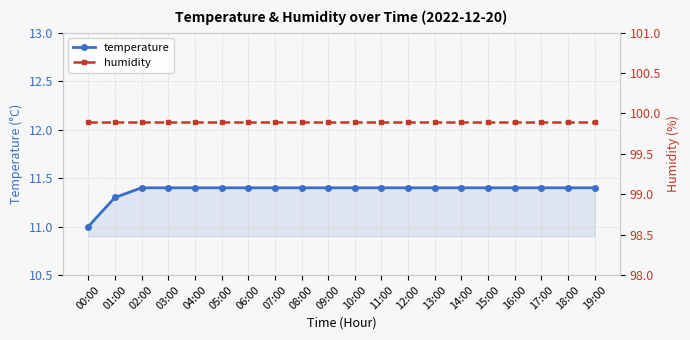

Rank the series by their maximum value, from lowest to highest.

temperature, humidity